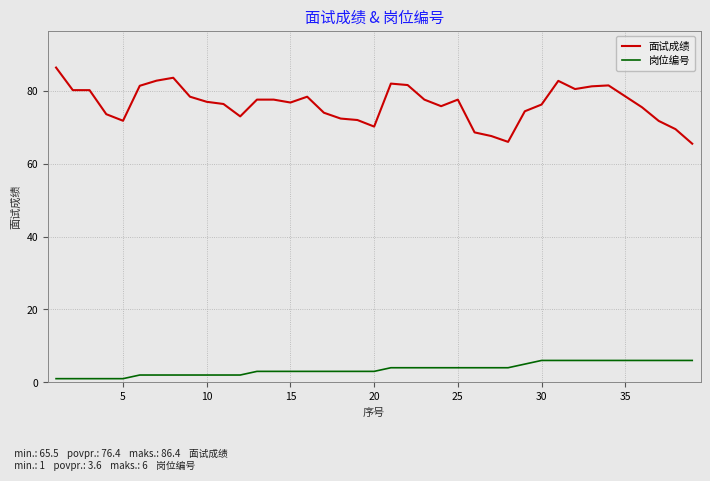

What is the difference between the maximum and minimum values in the 面试成绩 series?

20.9